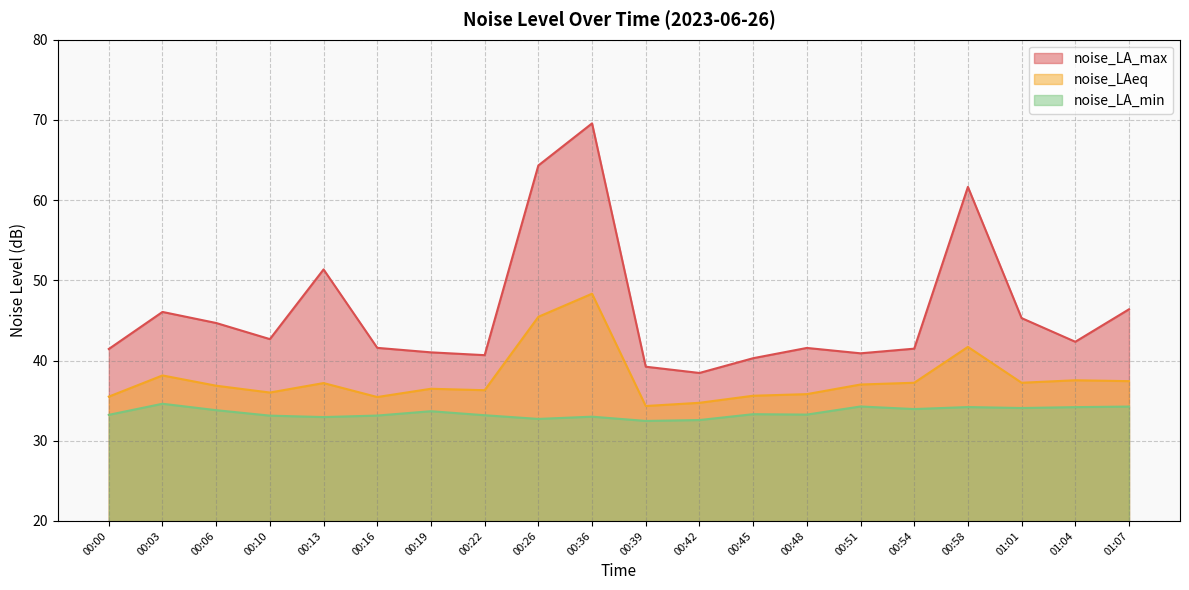

In noise_LA_max, how many points are higher than both neighbors (excluding endpoints)?

5